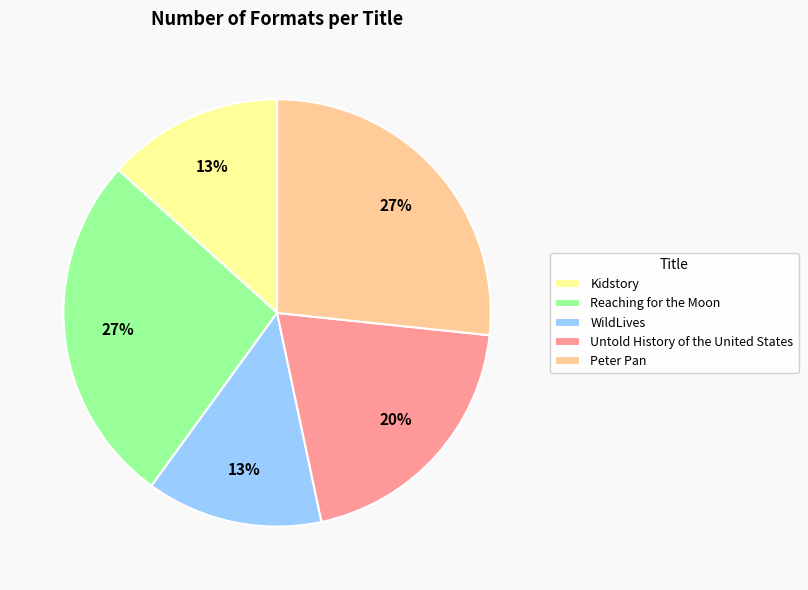

Do Untold History of the United States and Kidstory together represent more than half of the pie?

No